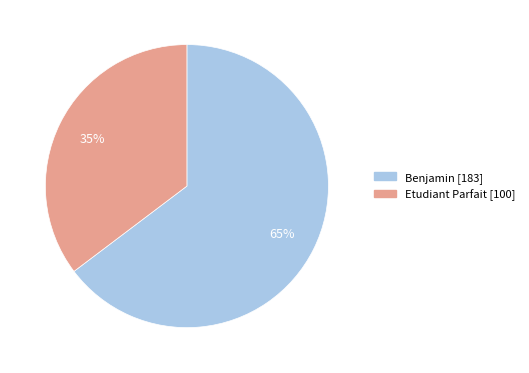

How many slices are in this pie chart?

2